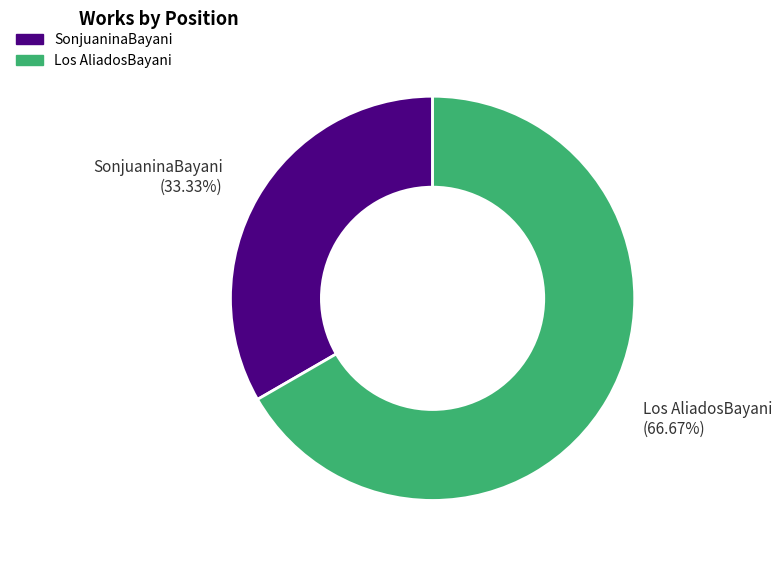

To the nearest percent, what is the difference between the largest and smallest slice percentages?

33%